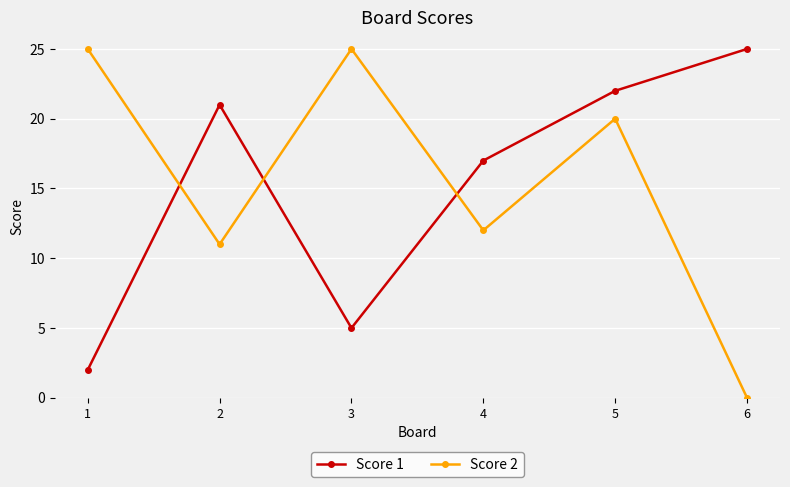

Rank the series at 6 from highest to lowest value.

Score 1, Score 2